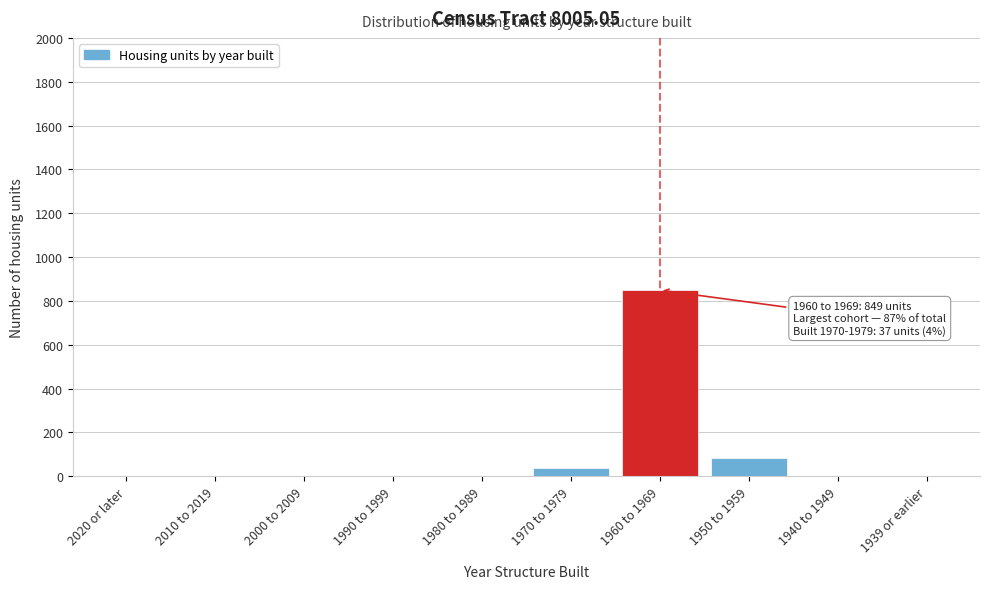

Reading left to right, transcribe all the data shown in this chart.

2020 or later=0	2010 to 2019=0	2000 to 2009=0	1990 to 1999=0	1980 to 1989=0	1970 to 1979=37	1960 to 1969=849	1950 to 1959=85	1940 to 1949=0	1939 or earlier=0